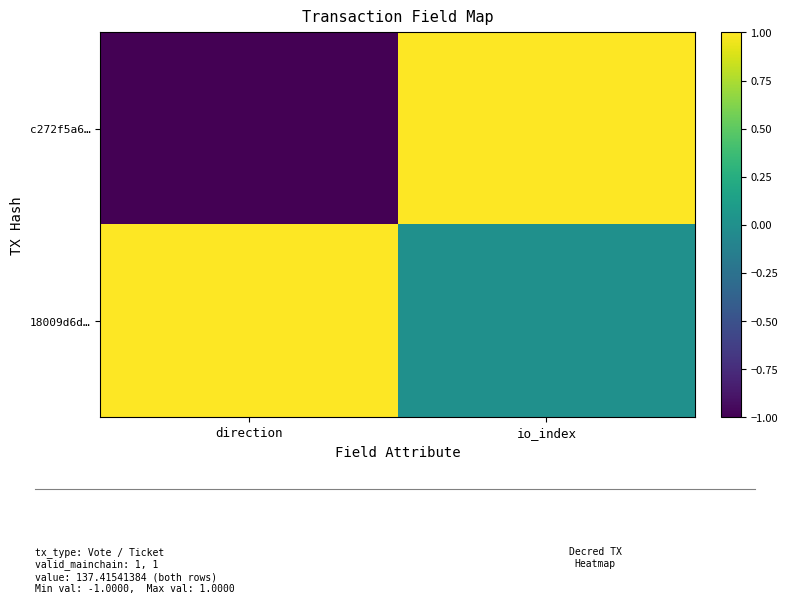

Between io_index and direction, which is larger?

io_index